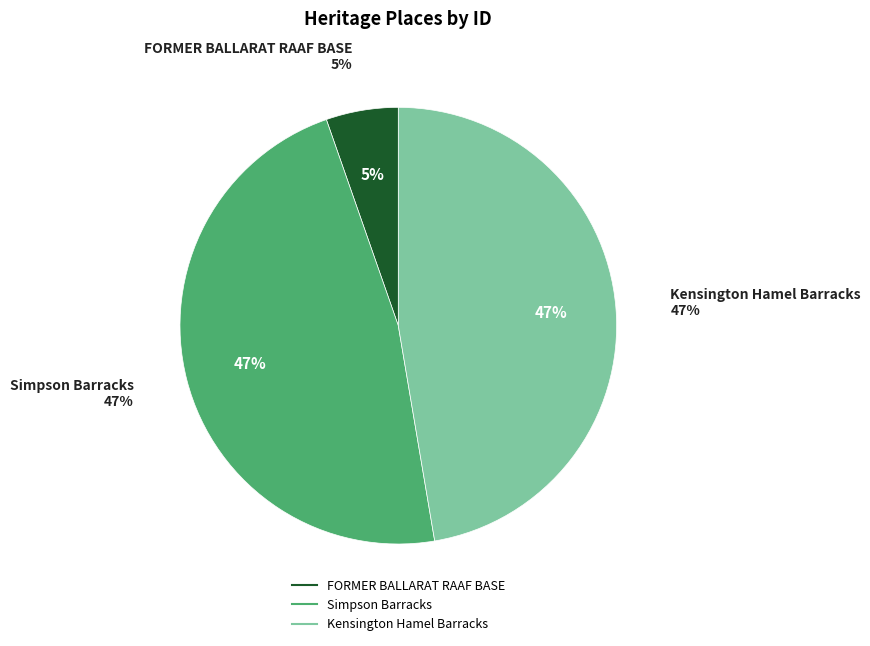

True or false: Kensington Hamel Barracks accounts for 47% of the total.

True